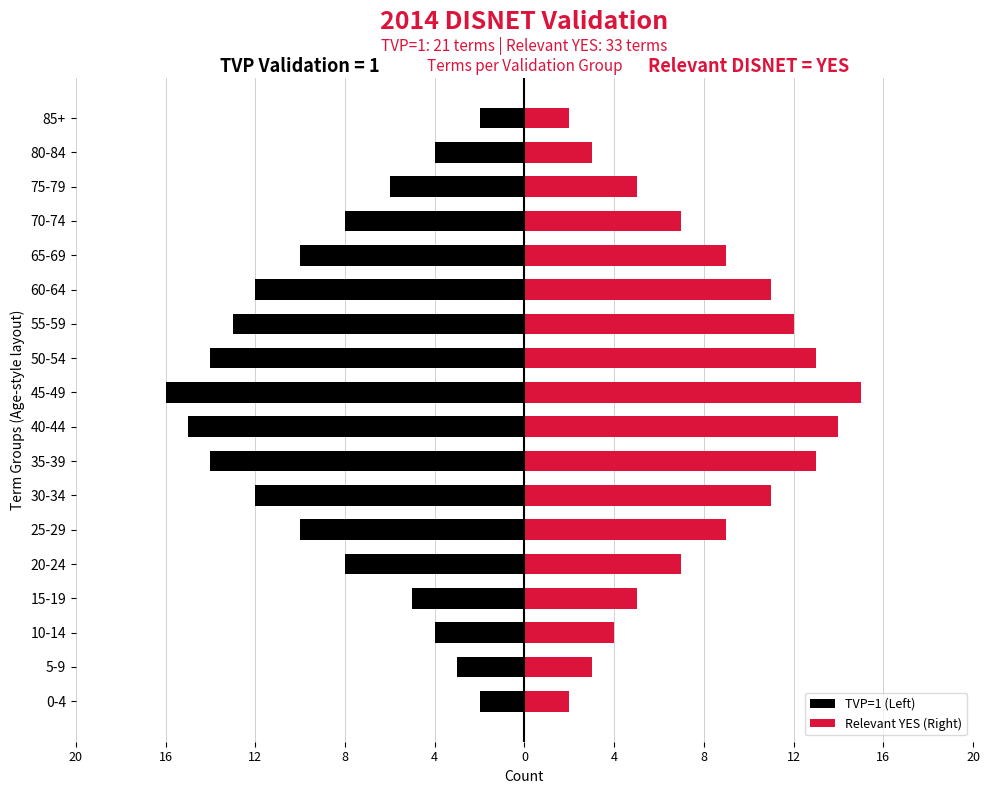

What is the lowest value of the TVP=1 (Left) series?

-16